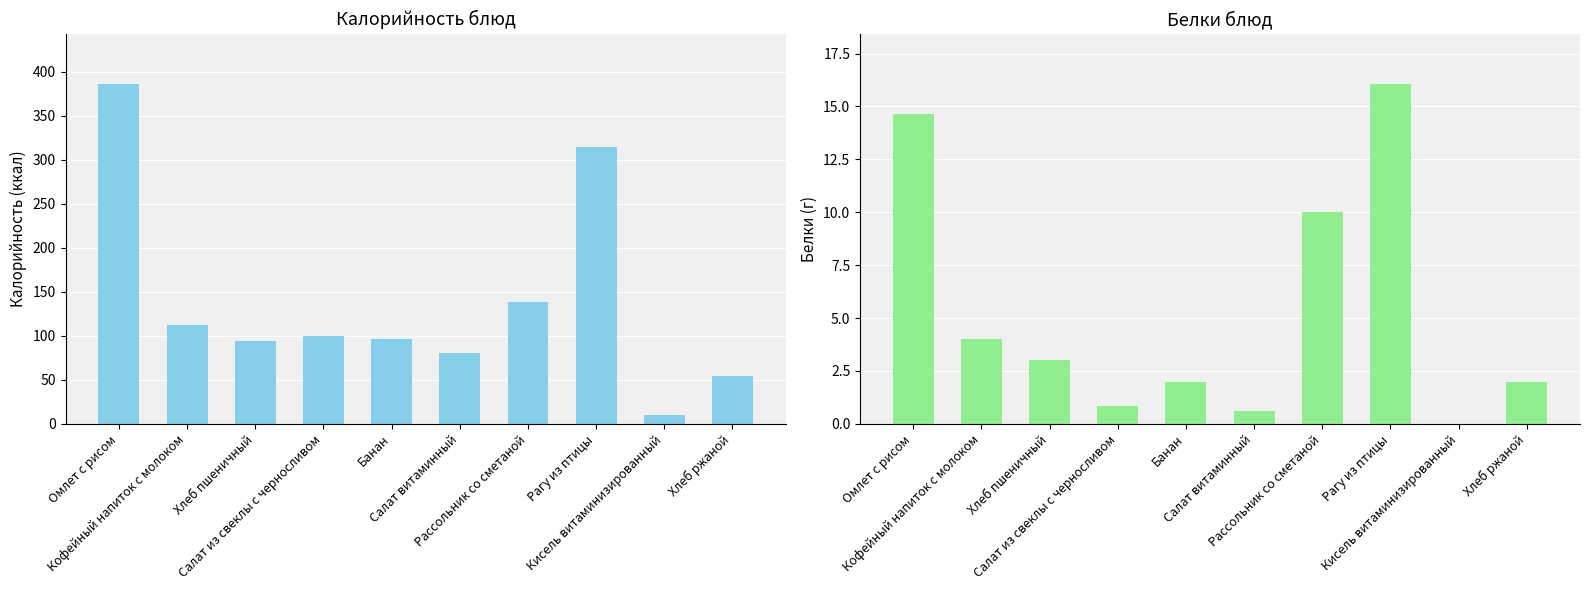

Are the bars horizontal?

No